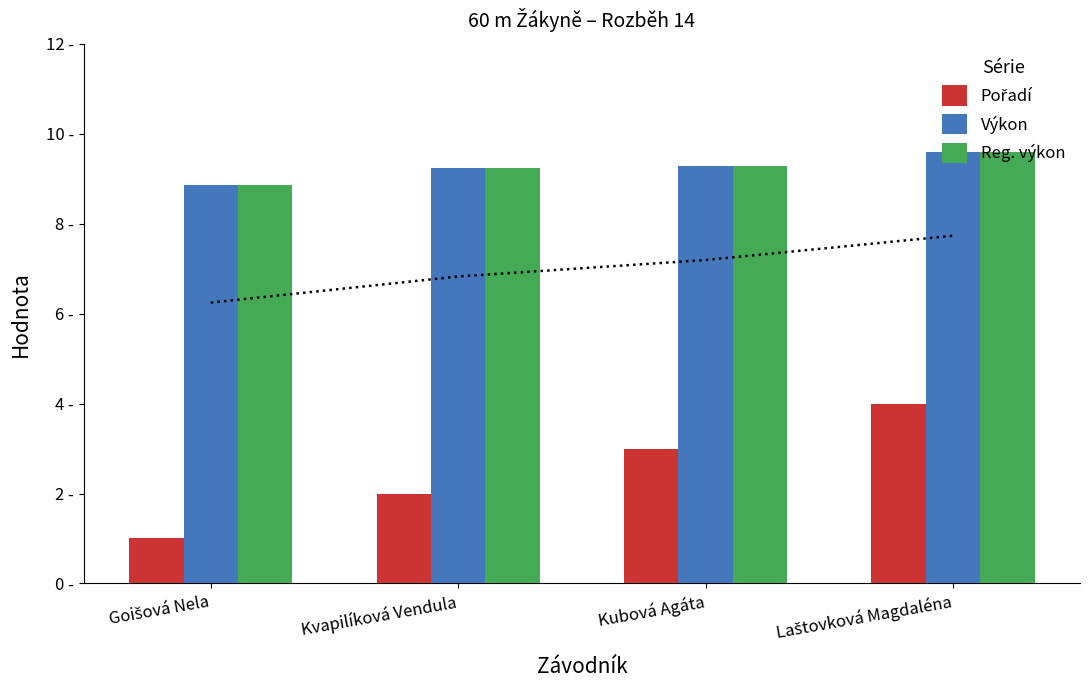

List the labels in order of Reg. výkon value, smallest first.

Goišová Nela, Kvapilíková Vendula, Kubová Agáta, Laštovková Magdaléna